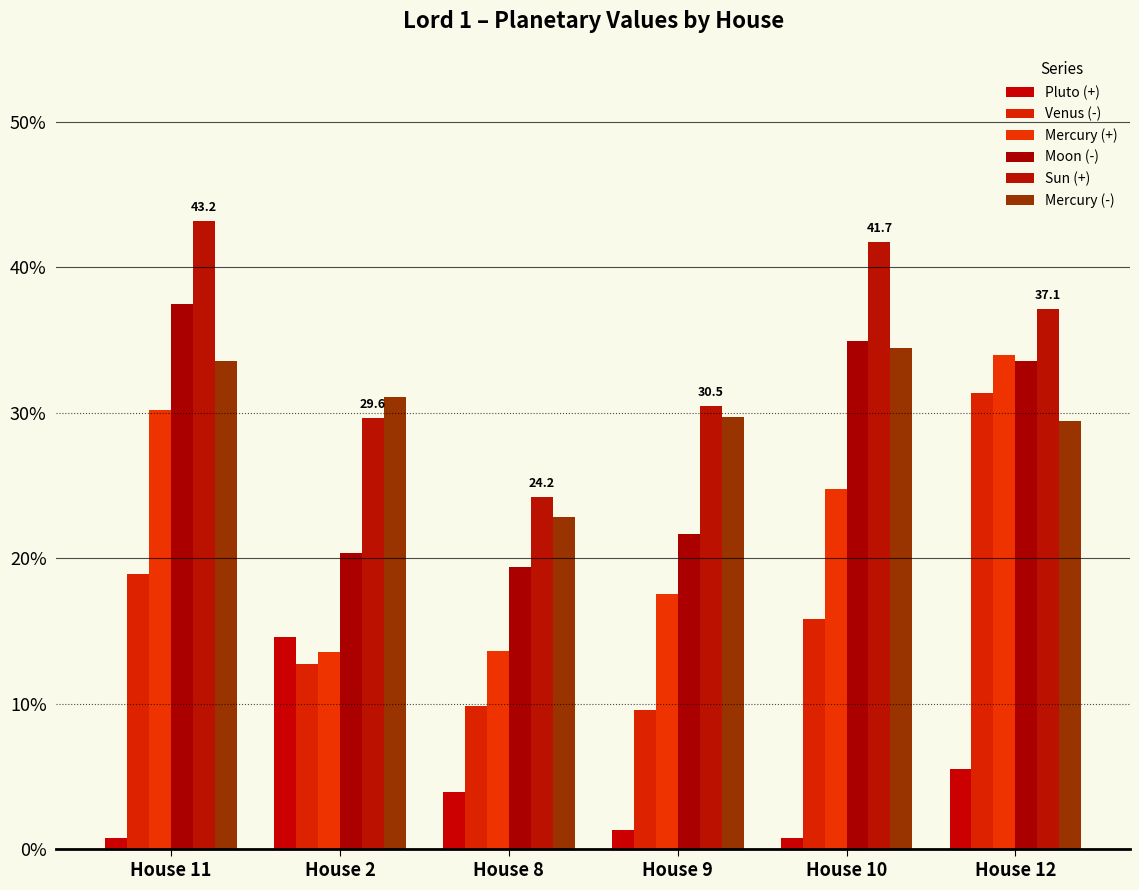

Reading left to right, list all the values displayed in this chart.

Pluto (+): 0.8	14.6	4.0	1.3	0.7	5.5
Venus (-): 18.9	12.7	9.8	9.6	15.8	31.4
Mercury (+): 30.2	13.6	13.6	17.6	24.8	33.9
Moon (-): 37.5	20.3	19.4	21.7	34.9	33.6
Sun (+): 43.2	29.6	24.2	30.5	41.7	37.1
Mercury (-): 33.6	31.1	22.8	29.7	34.5	29.4